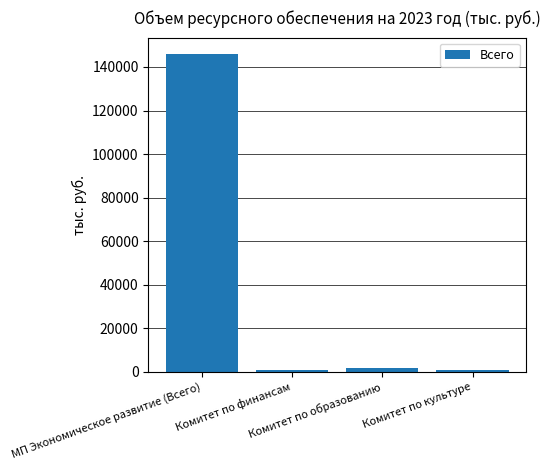

Does the chart contain stacked bars?

No